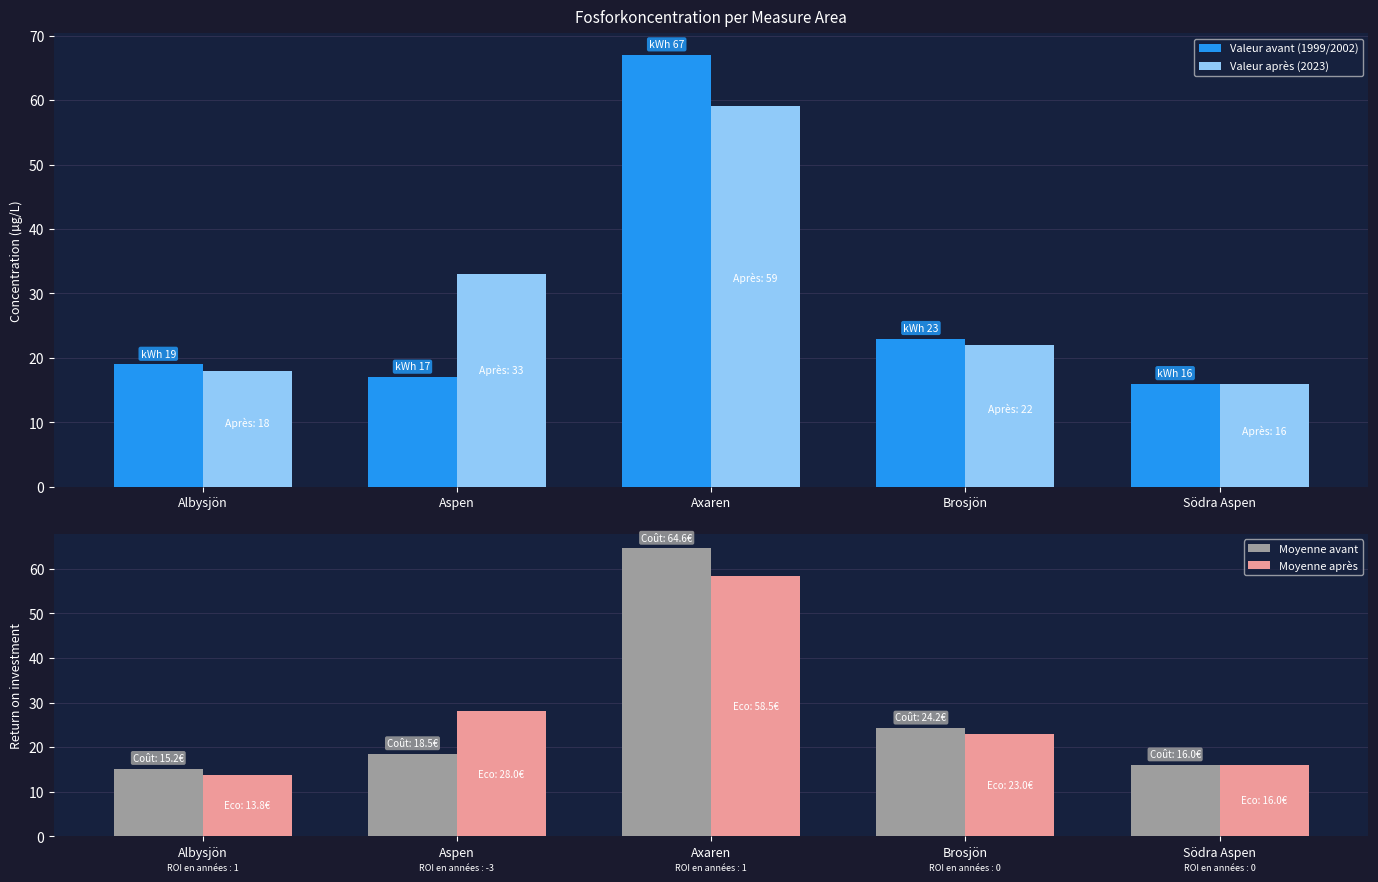

At which category is the sum across all series the highest?

Axaren